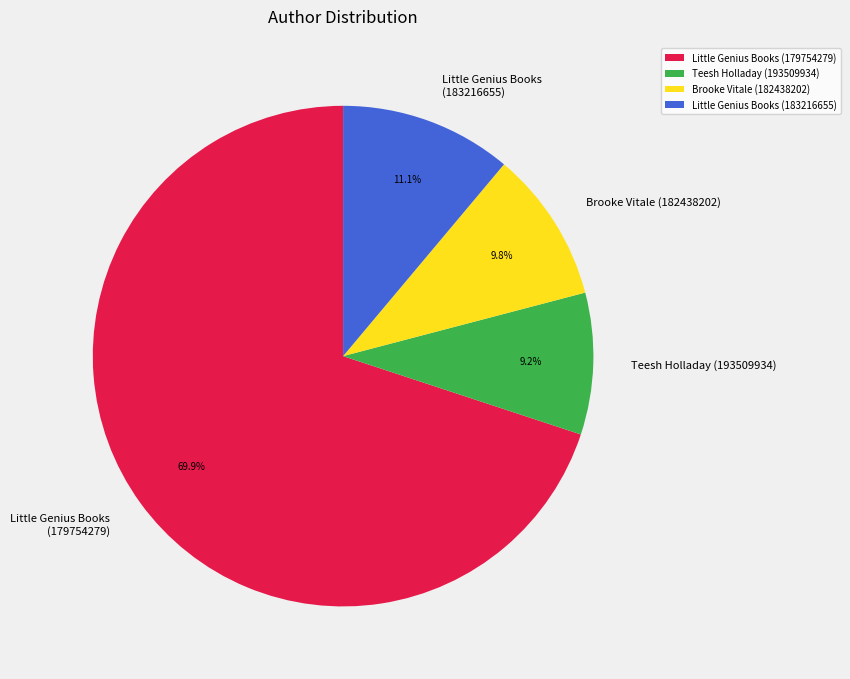

What is the largest slice in the pie chart?

Little Genius Books (179754279)